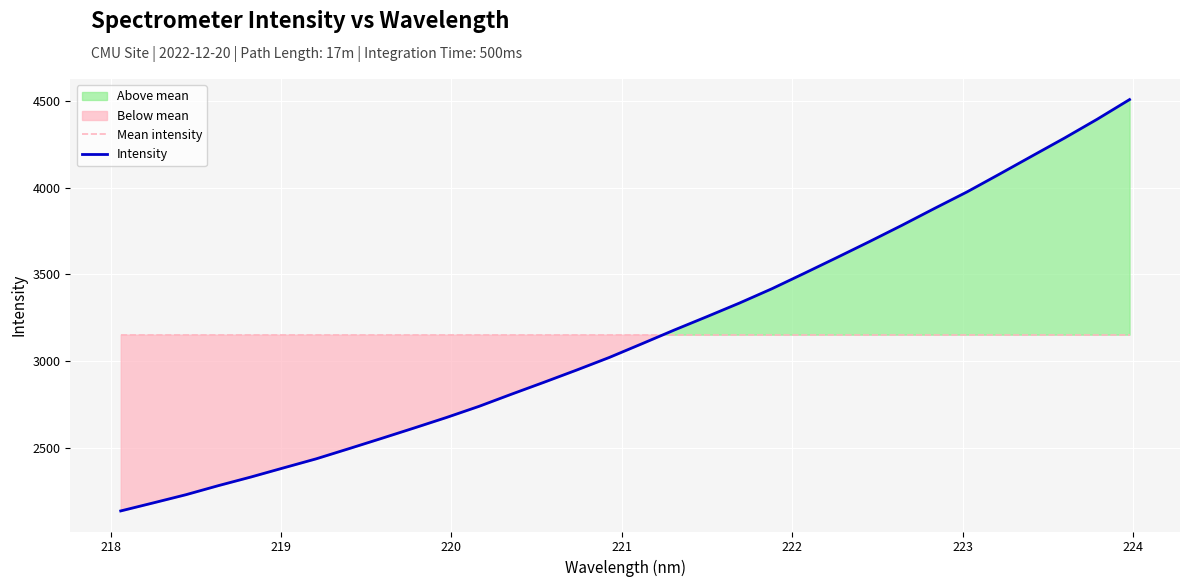

What is the maximum value for Mean intensity?

3151.8